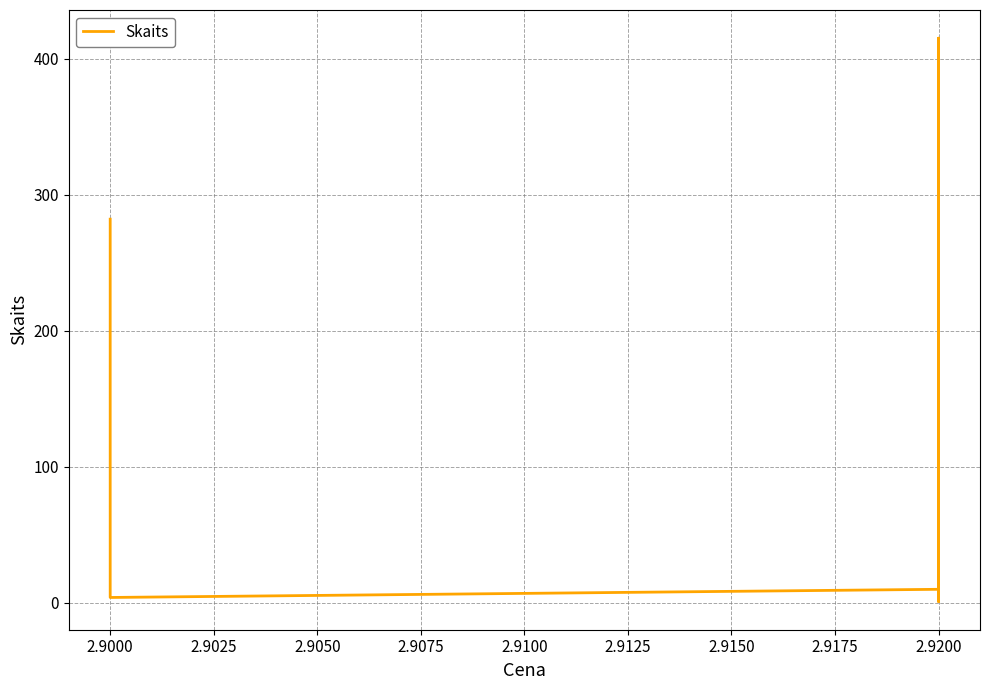

What is the difference between the maximum and minimum values?

414